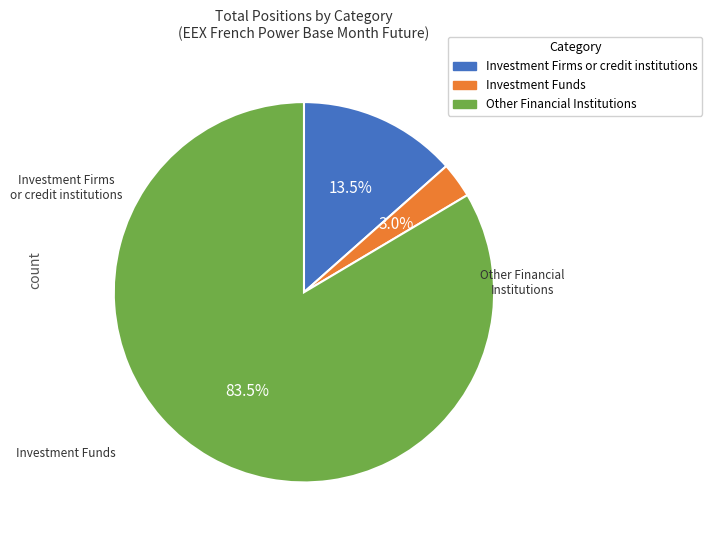

Is the sum of Other Financial Institutions and Investment Funds greater than half?

Yes